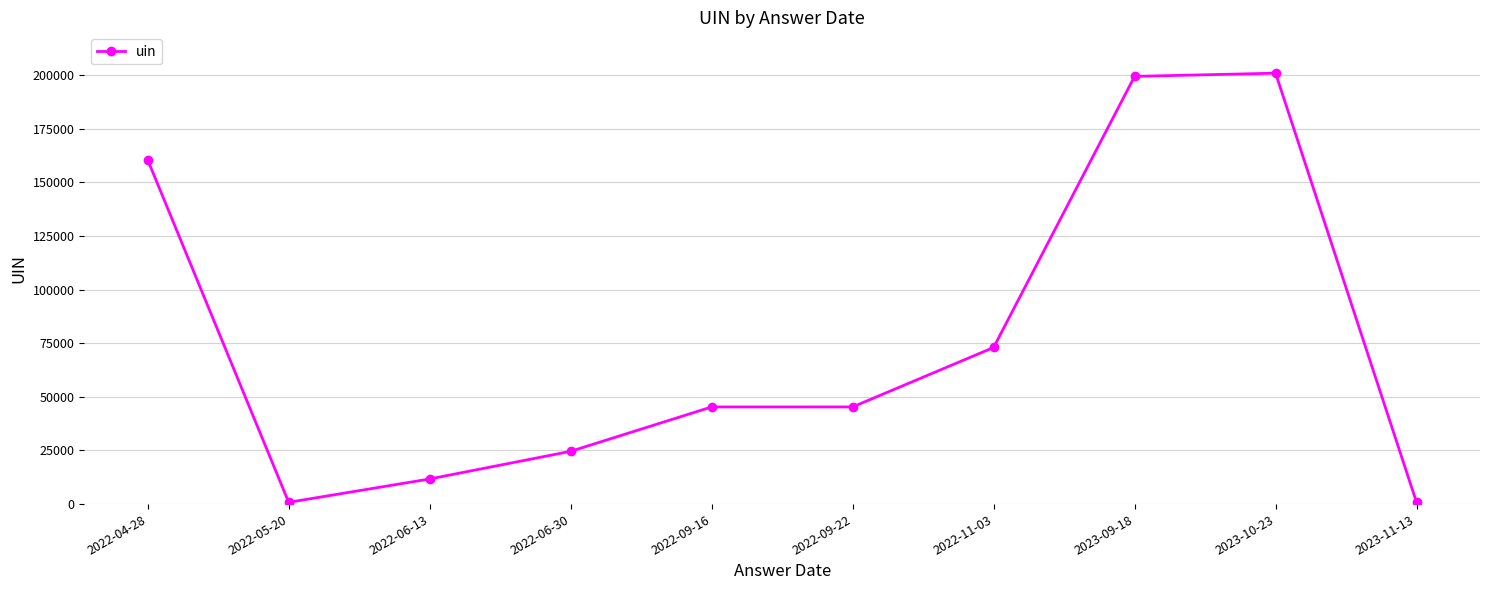

What is the label of the 8th point from the right?

2022-06-13